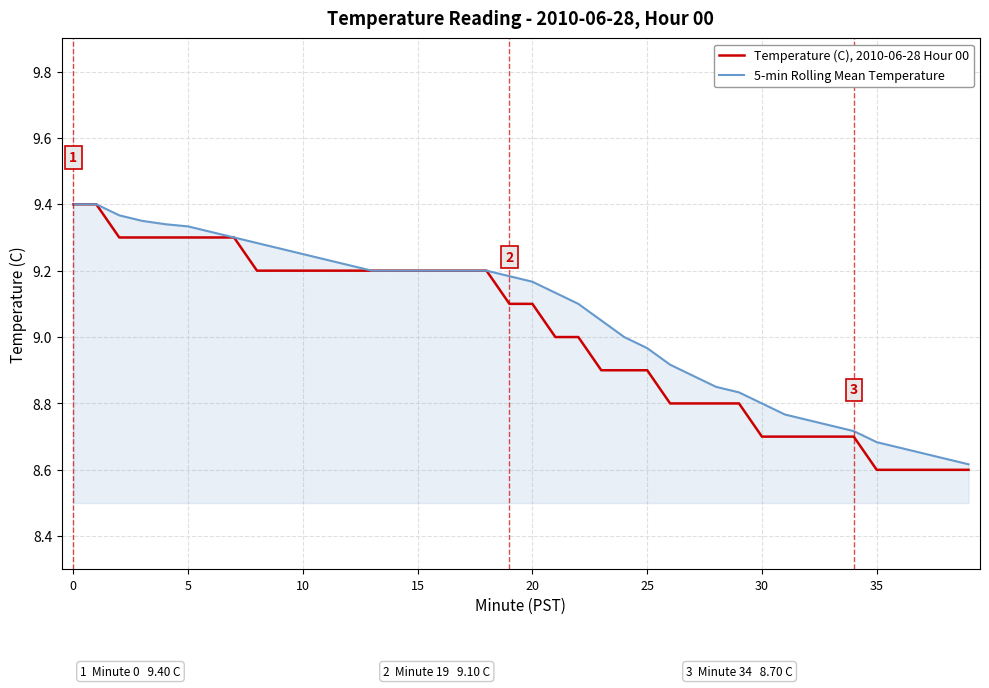

Which series has the widest spread of values?

Temperature (C), 2010-06-28 Hour 00